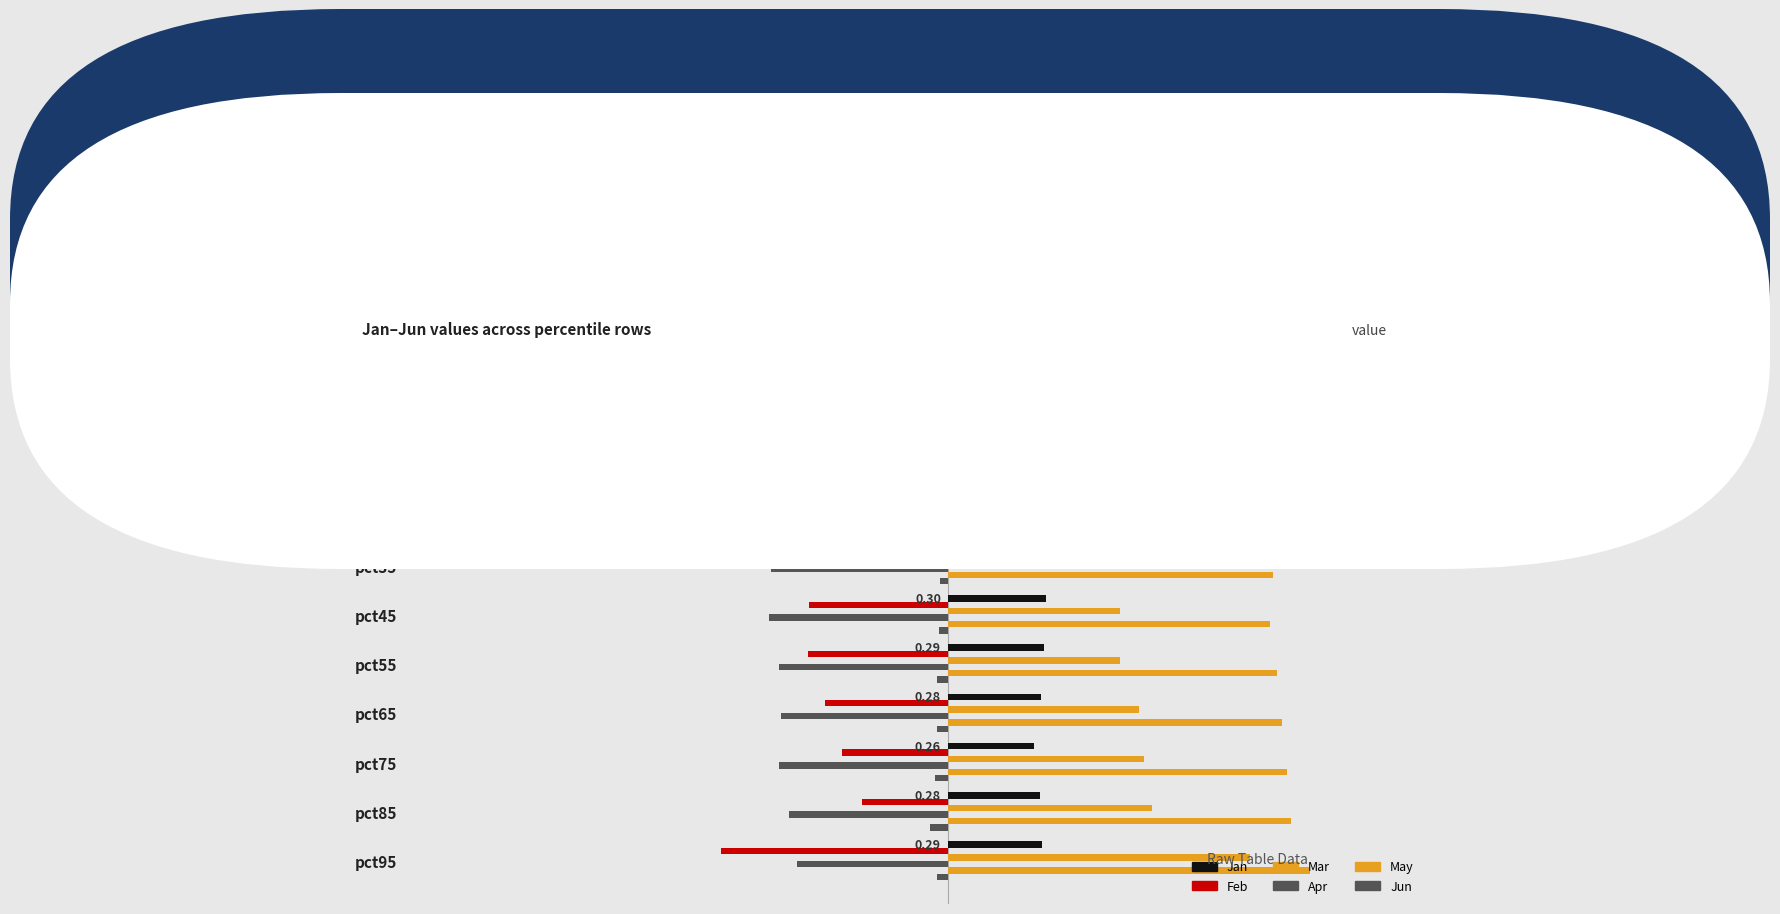

At how many categories does at least one series exceed 1?

5